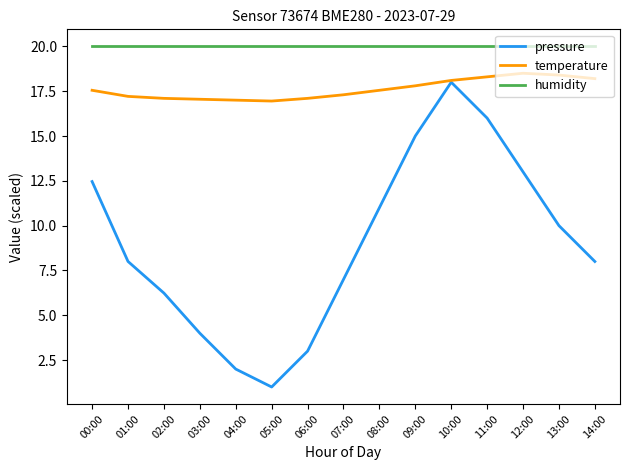

At which category is the sum across all series the highest?

10:00